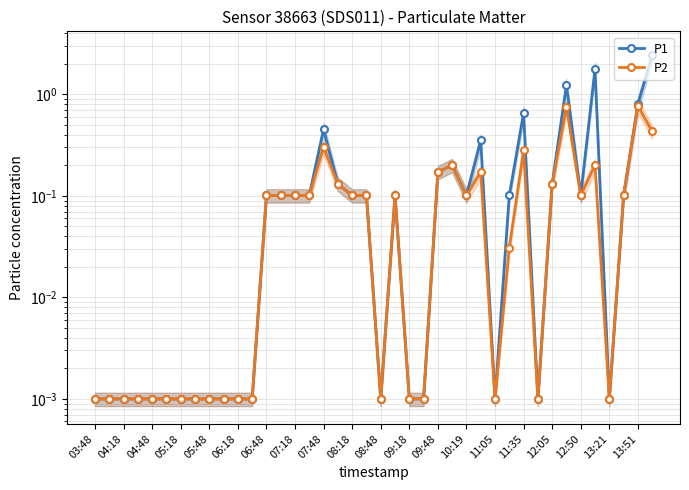

Does the chart have visible grid lines?

Yes